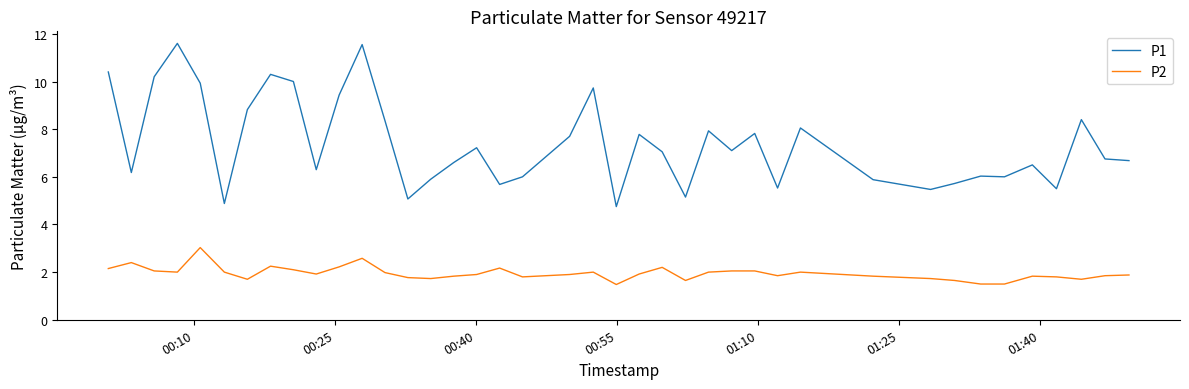

True or false: P1 and P2 cross at least once.

False